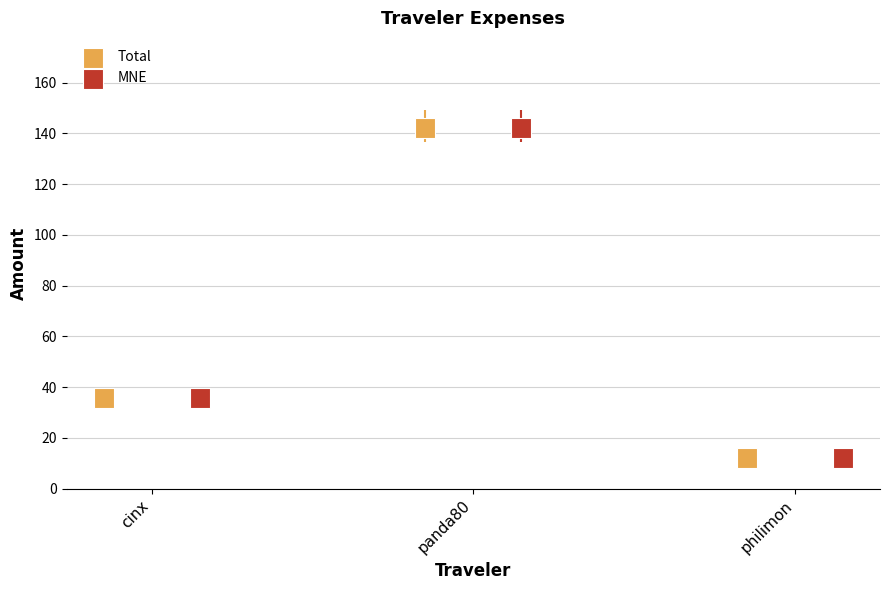

Which series contains the lowest Y value?

Total